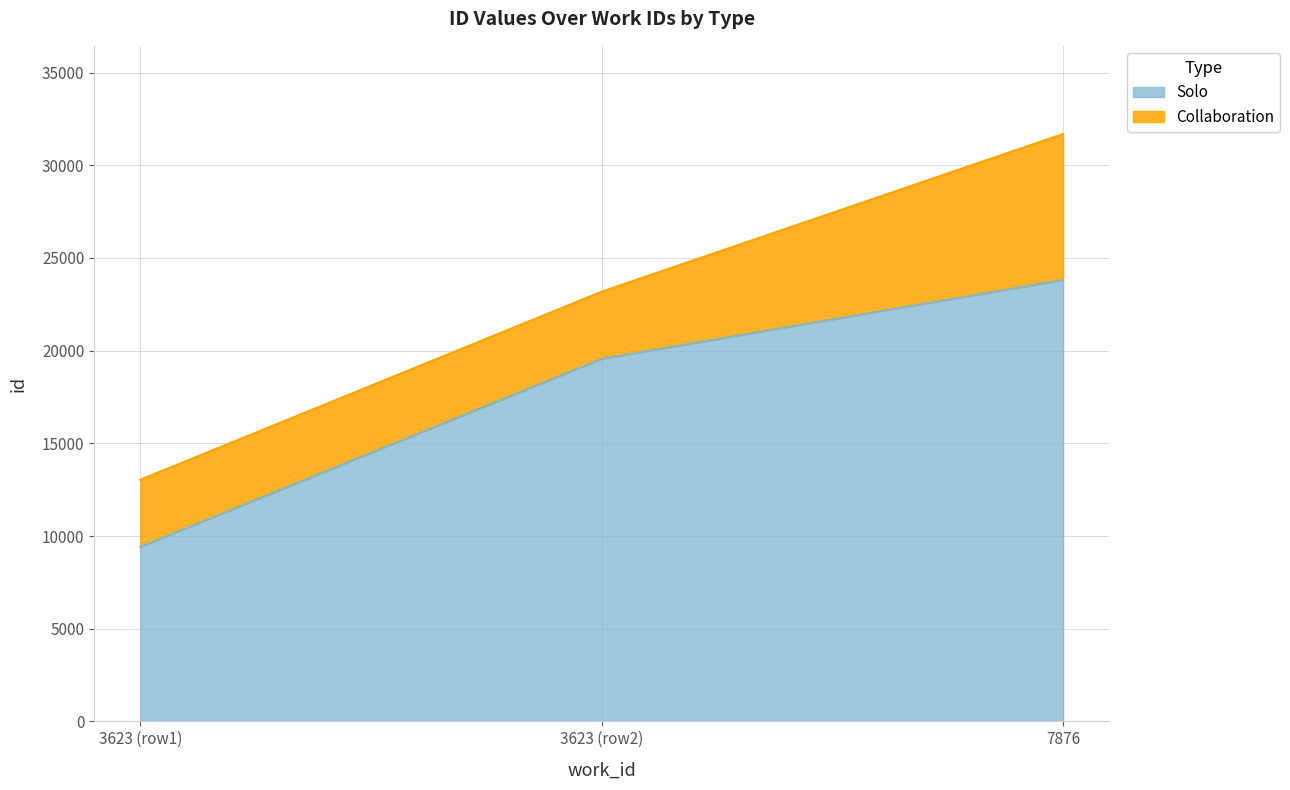

How many values are between 9412 and 23811?

3